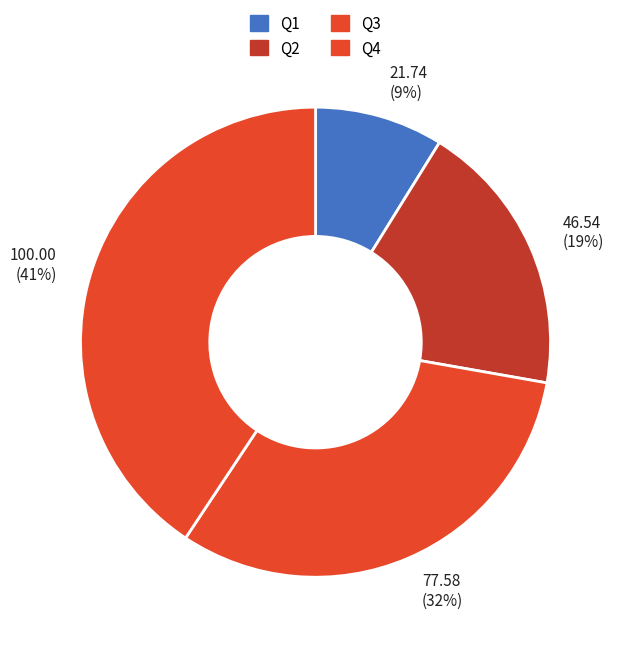

To the nearest percent, what is the average slice percentage?

25%